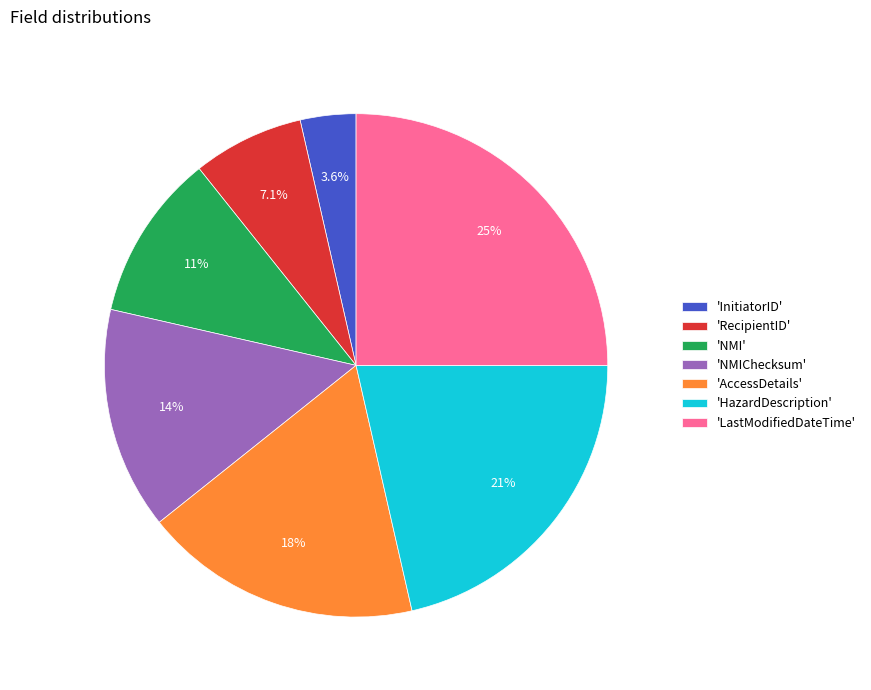

Rank the categories by value from highest to lowest.

'LastModifiedDateTime', 'HazardDescription', 'AccessDetails', 'NMIChecksum', 'NMI', 'RecipientID', 'InitiatorID'